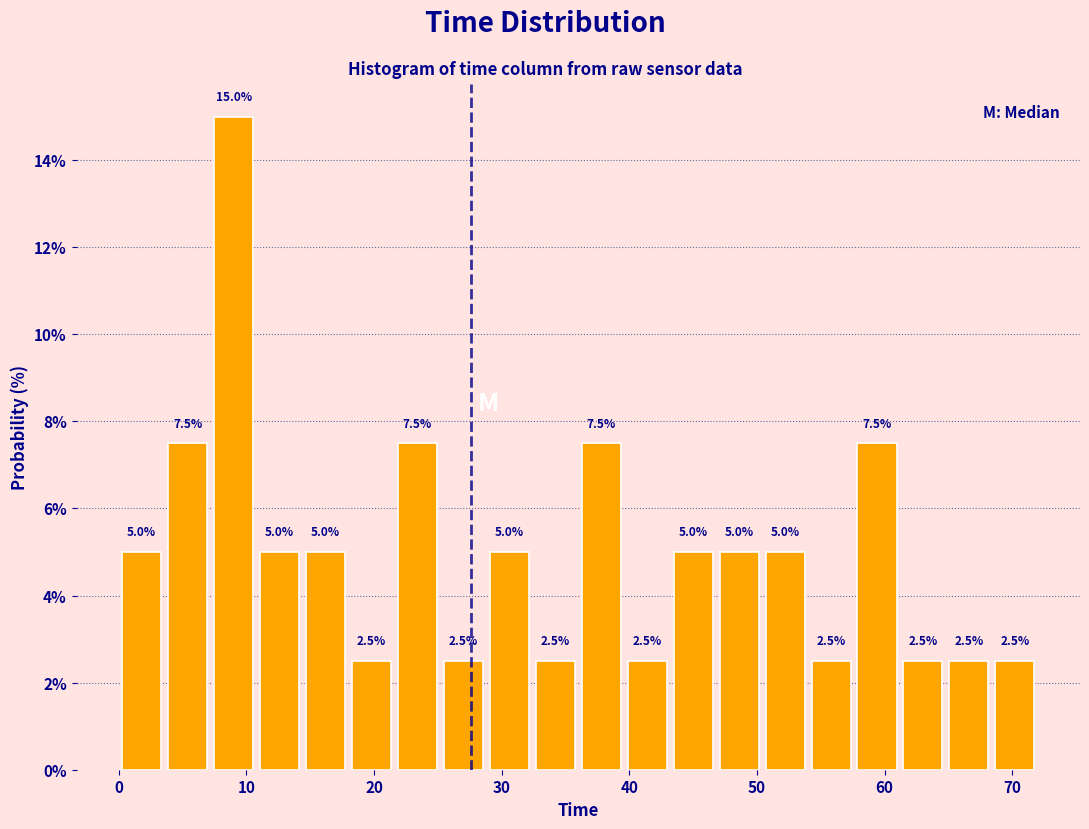

Around what value on the x-axis is the tallest bar? Give the approximate position of its centre, as read against the axis.

9